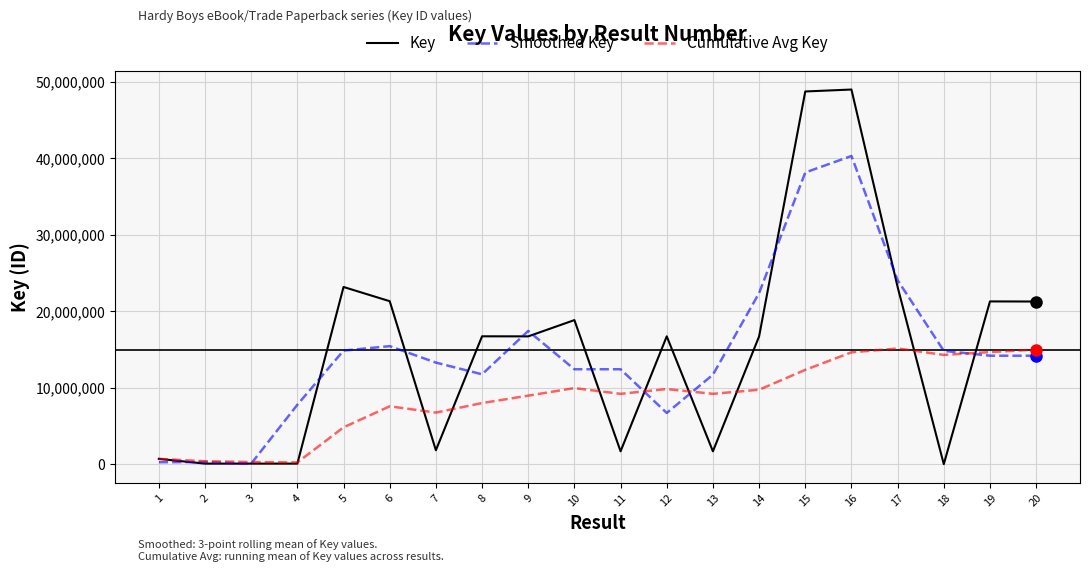

The value of Smoothed Key at 12 is 6695727.7. True or false?

True